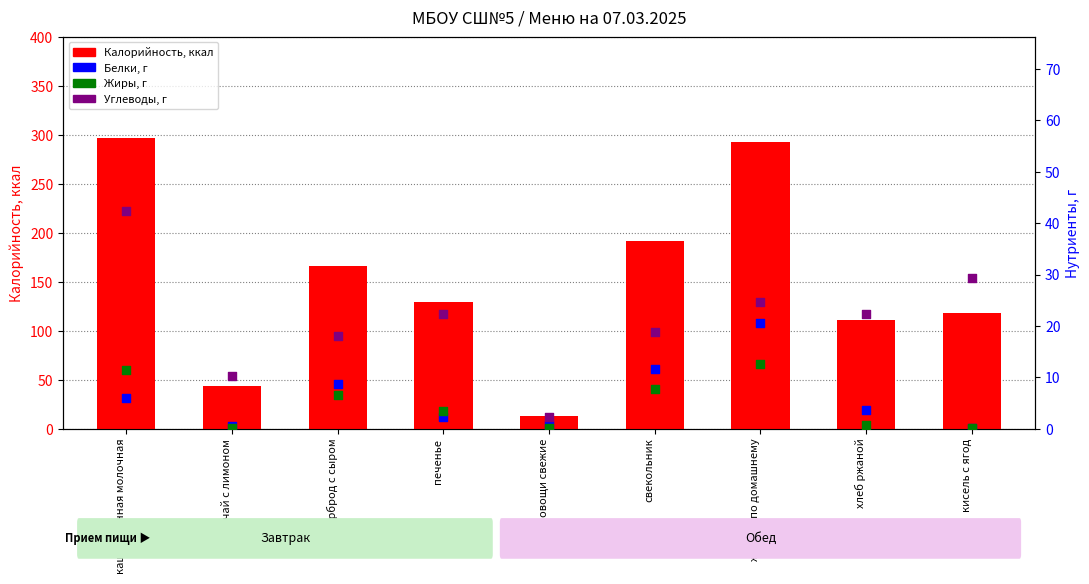

What are all the series names shown in the legend?

Калорийность, Белки, Жиры, Углеводы